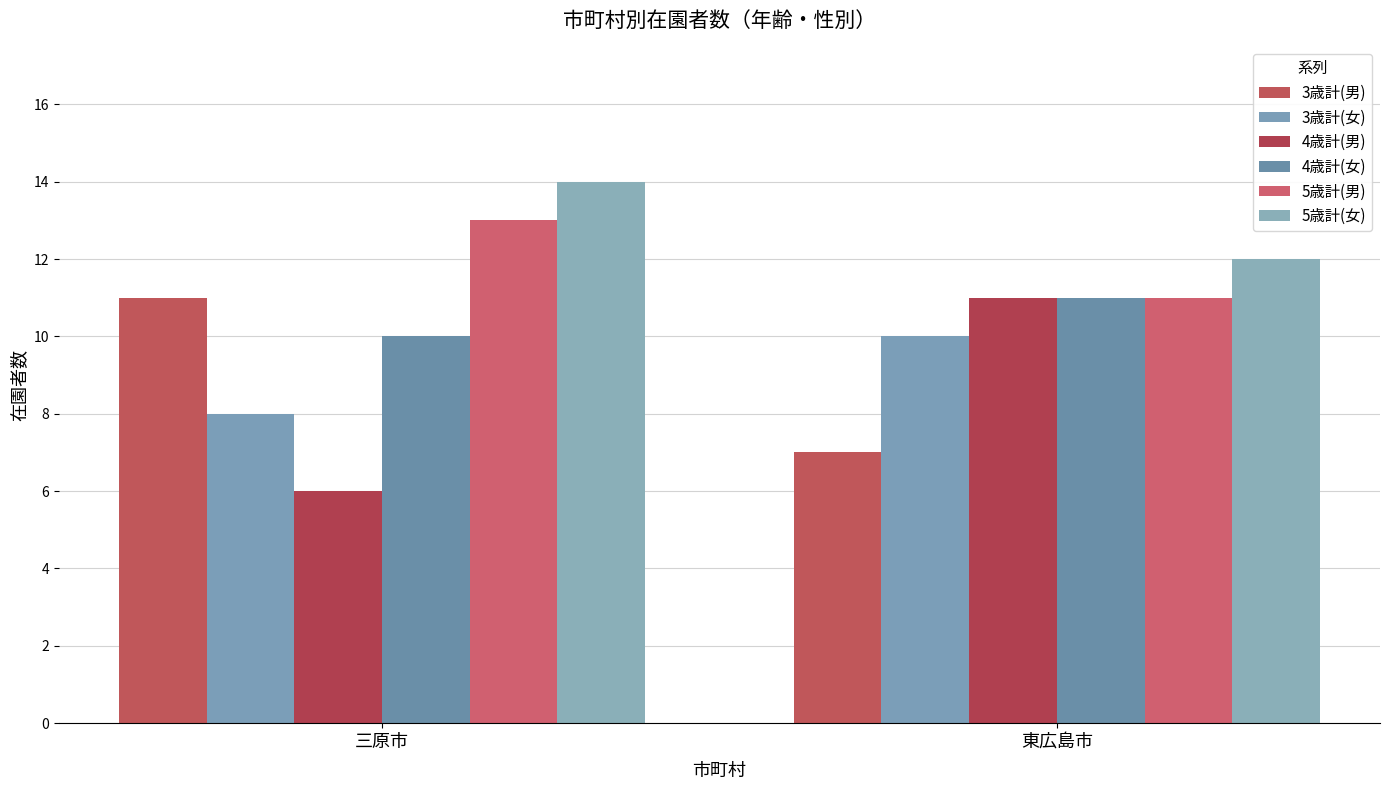

Which series has the largest total across all categories?

5歳計(女)